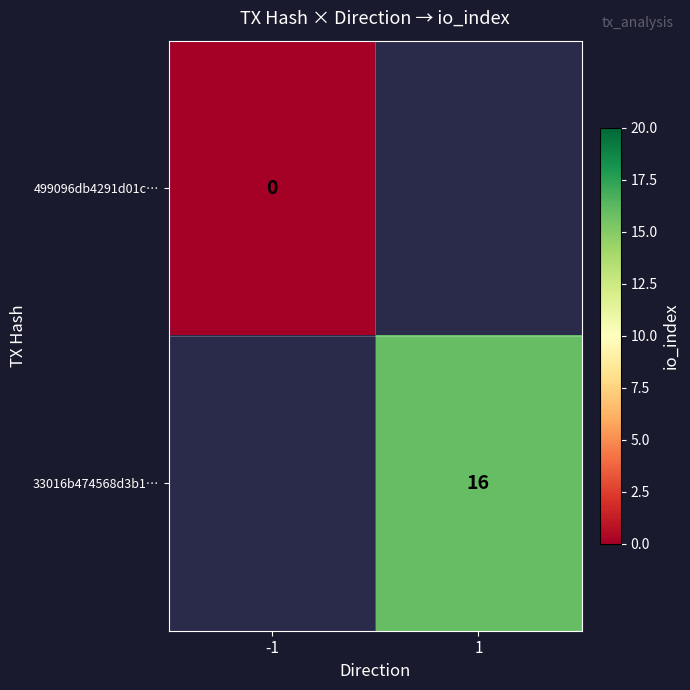

Which label corresponds to the largest value in the chart?

1